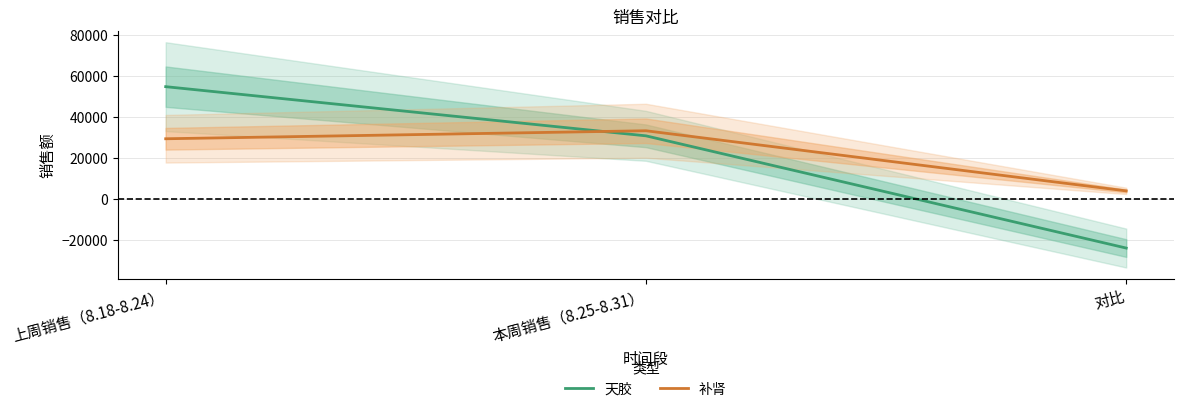

Reading right to left, list all the values displayed in this chart.

天胶: 对比=-24068.5	本周销售（8.25-8.31）=30871.3	上周销售（8.18-8.24）=54939.8
补肾: 对比=3920.7	本周销售（8.25-8.31）=33358.0	上周销售（8.18-8.24）=29437.3